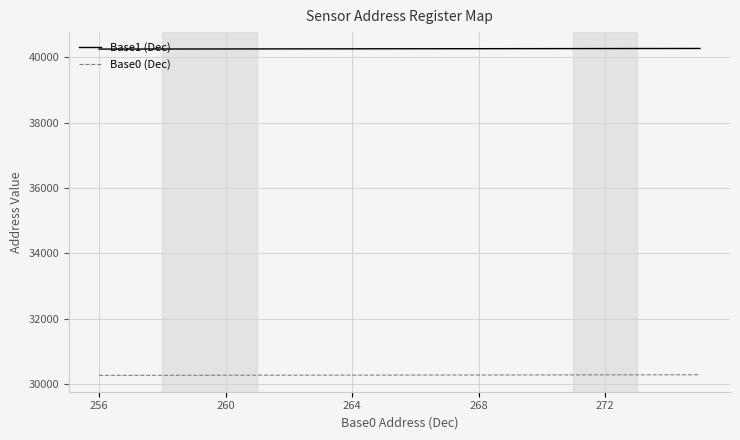

Which series has the largest total across all categories?

Base1 (Dec)